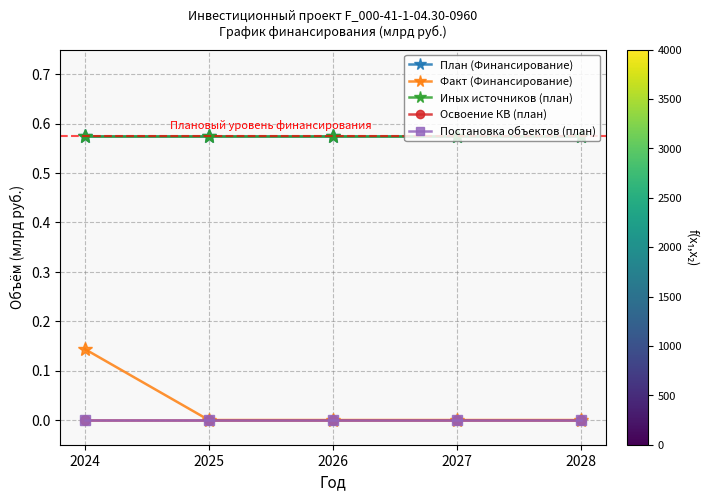

List the labels in order of Факт (Финансирование) value, smallest first.

2025, 2026, 2027, 2028, 2024